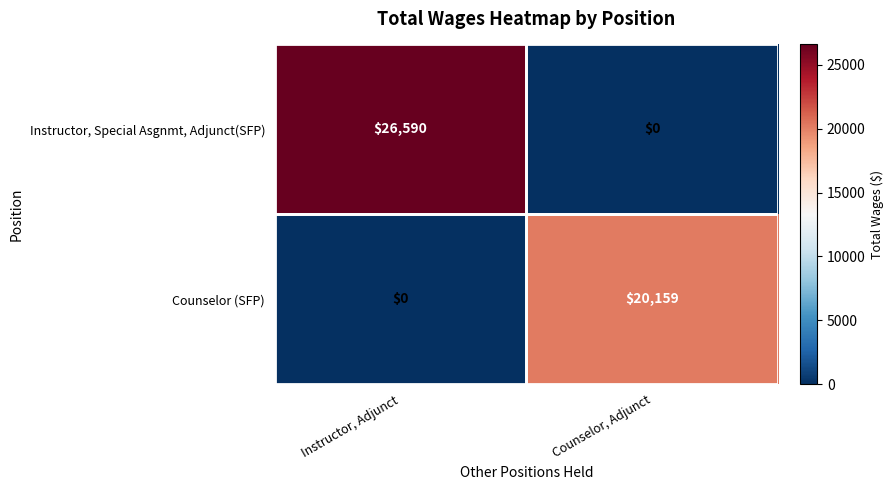

Which category has the highest value across all series?

Instructor, Adjunct